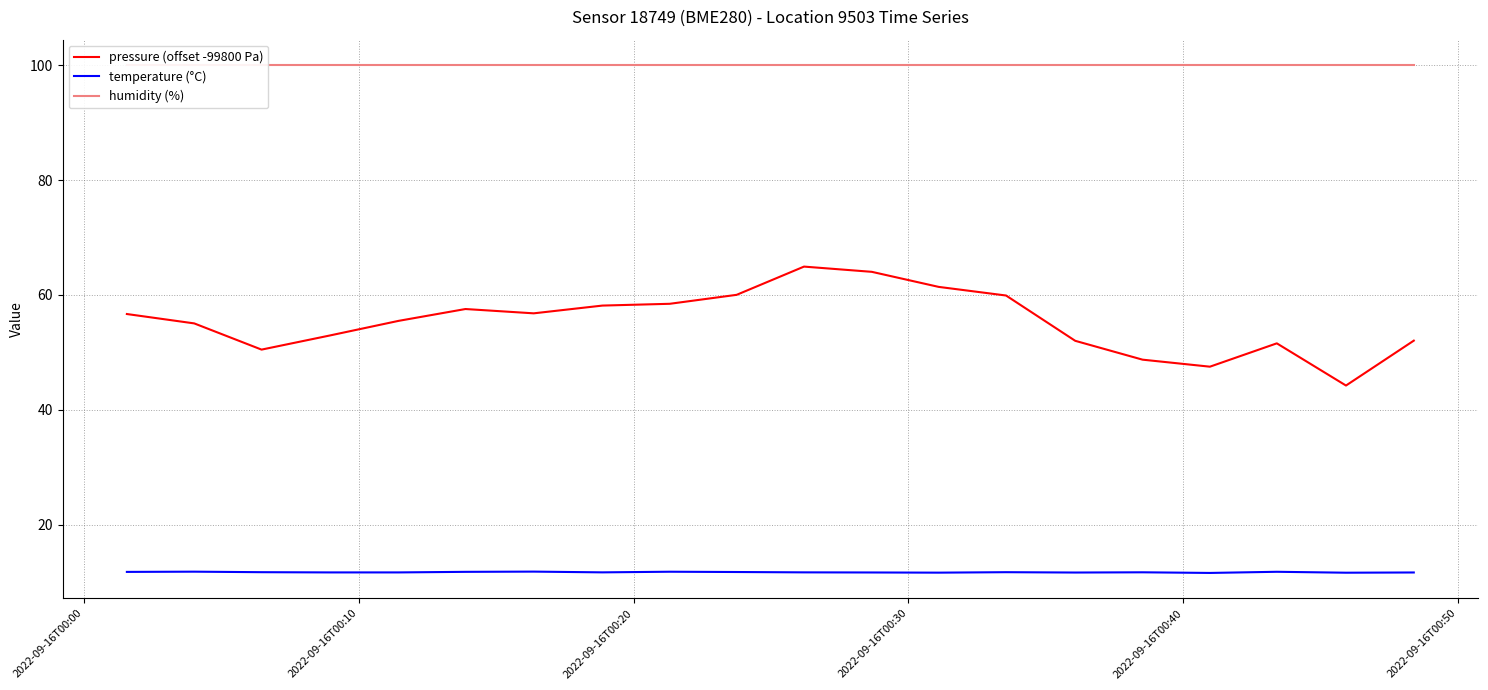

What is the maximum value for temperature (°C)?

11.9